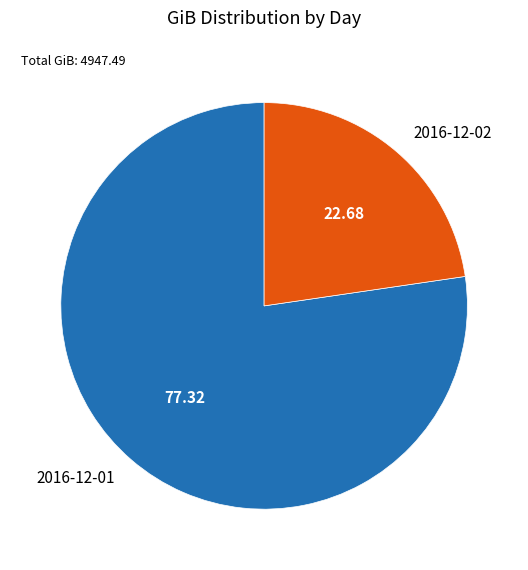

How many slices are in this pie chart?

2